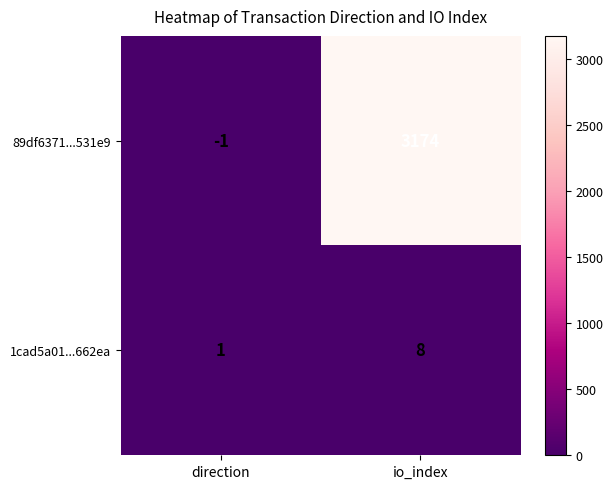

Where is 1cad5a01...662ea nearest to the value 4?

direction